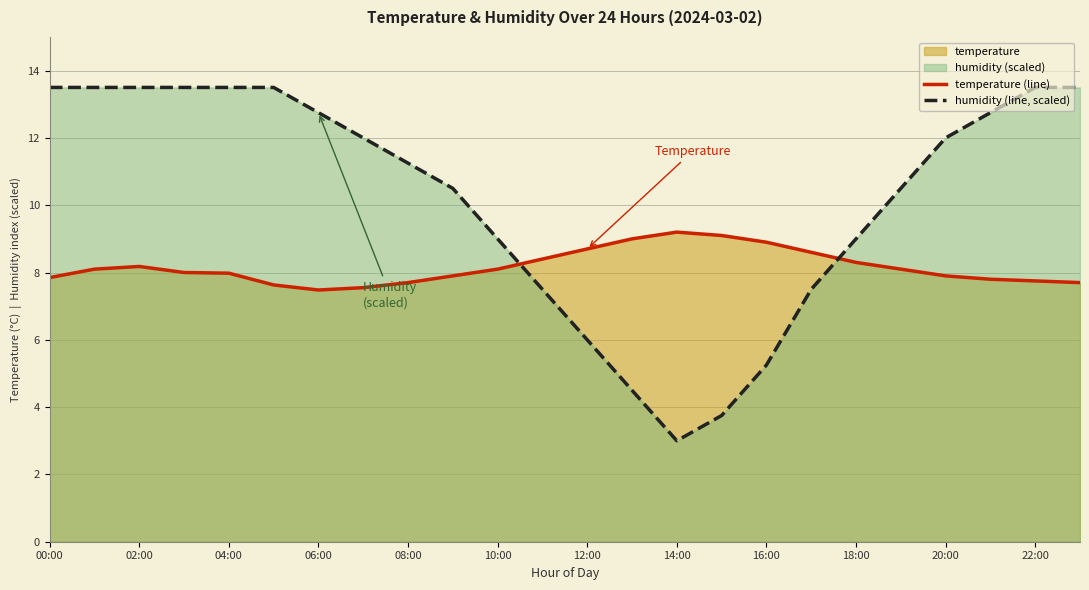

Is it true that humidity (line, scaled) equals 6.3 at 13?

False